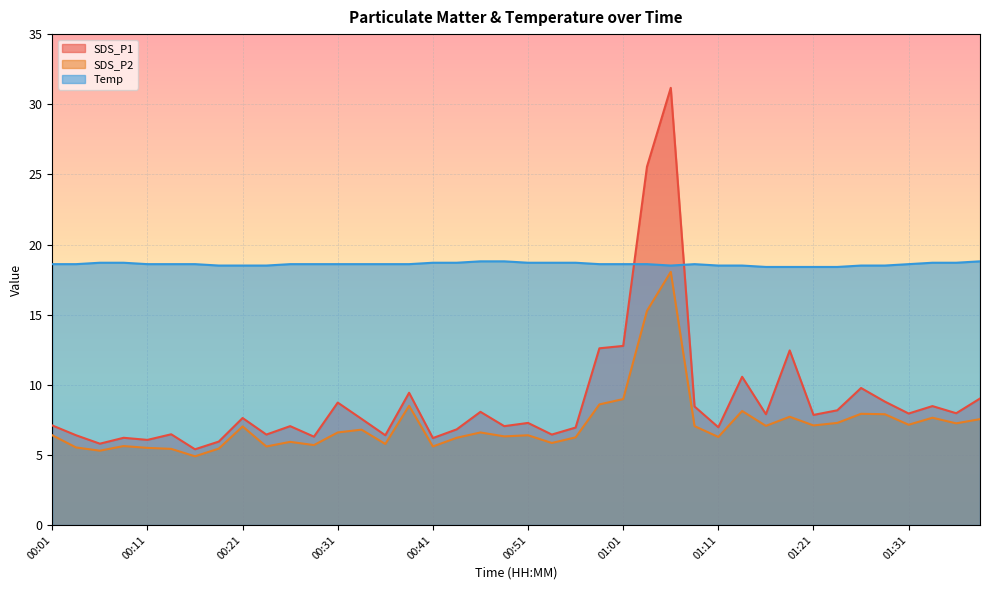

What is the difference between the highest and lowest values at 01:16?

11.3